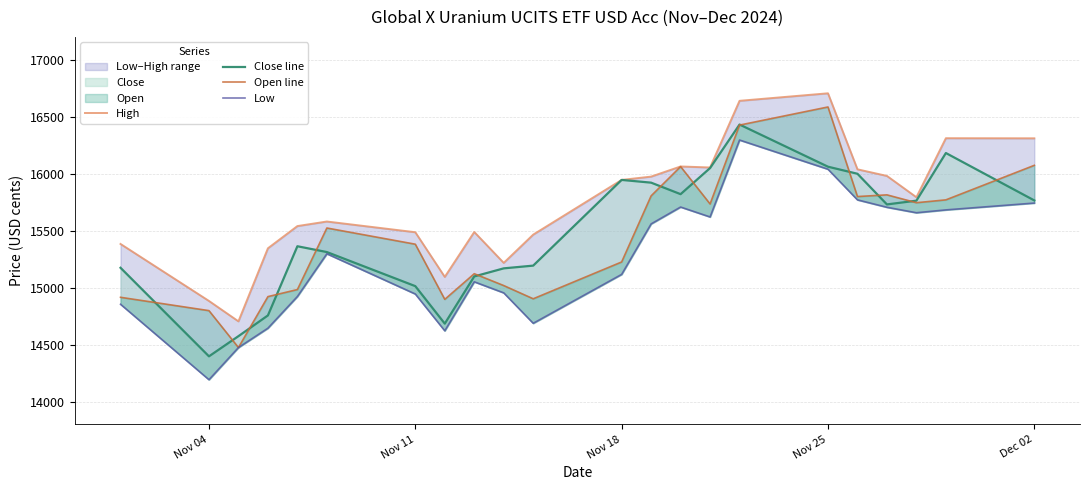

Does the chart display data point markers on the line(s)?

No